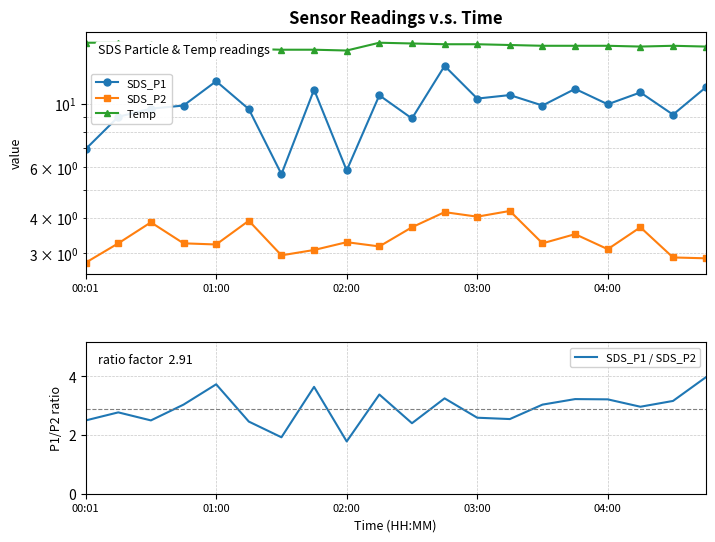

The SDS_P1 / SDS_P2 series shows 3.2 at 04:00. True or false?

True